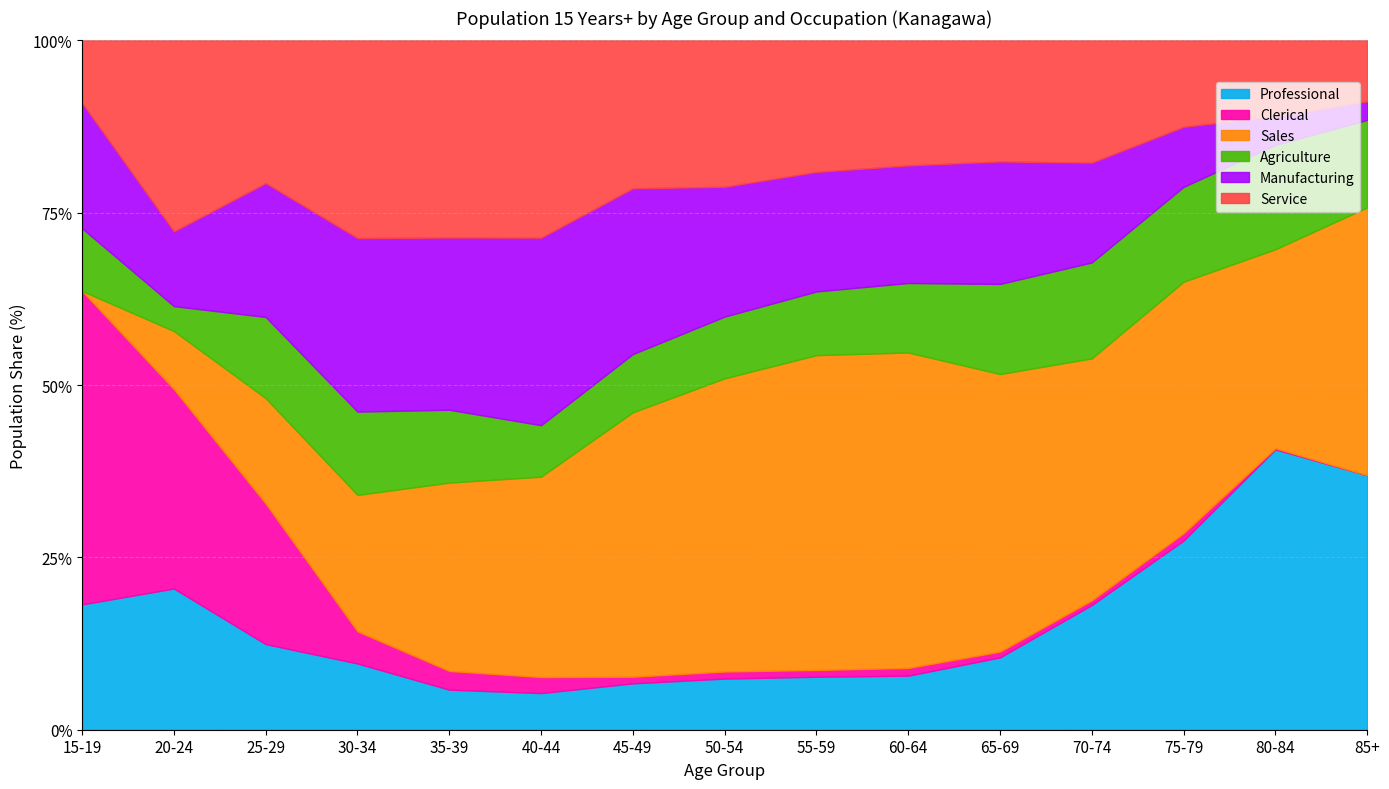

What are all the series names shown in the legend?

Professional, Clerical, Sales, Agriculture, Manufacturing, Service